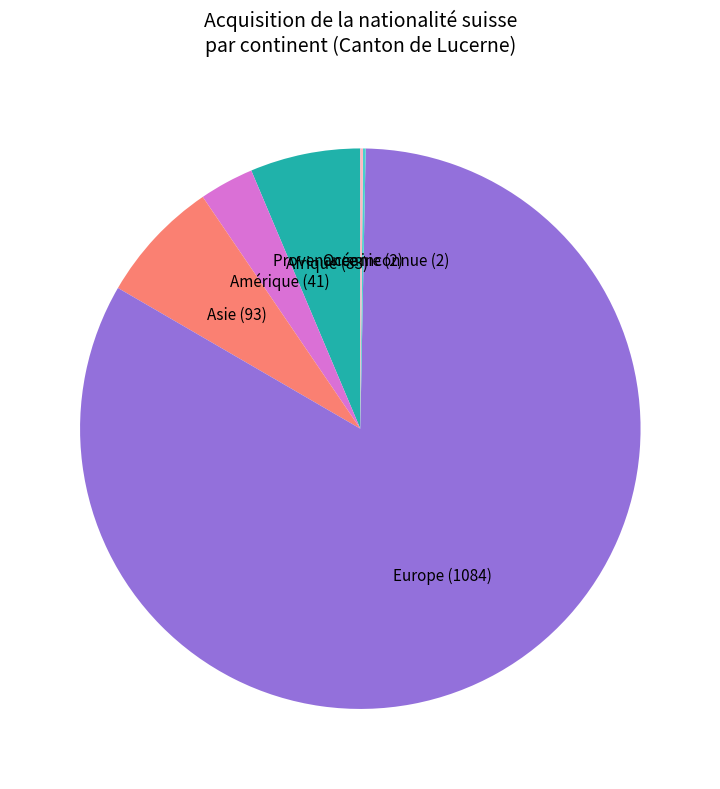

The Asie slice represents 13% of the pie. True or false?

False